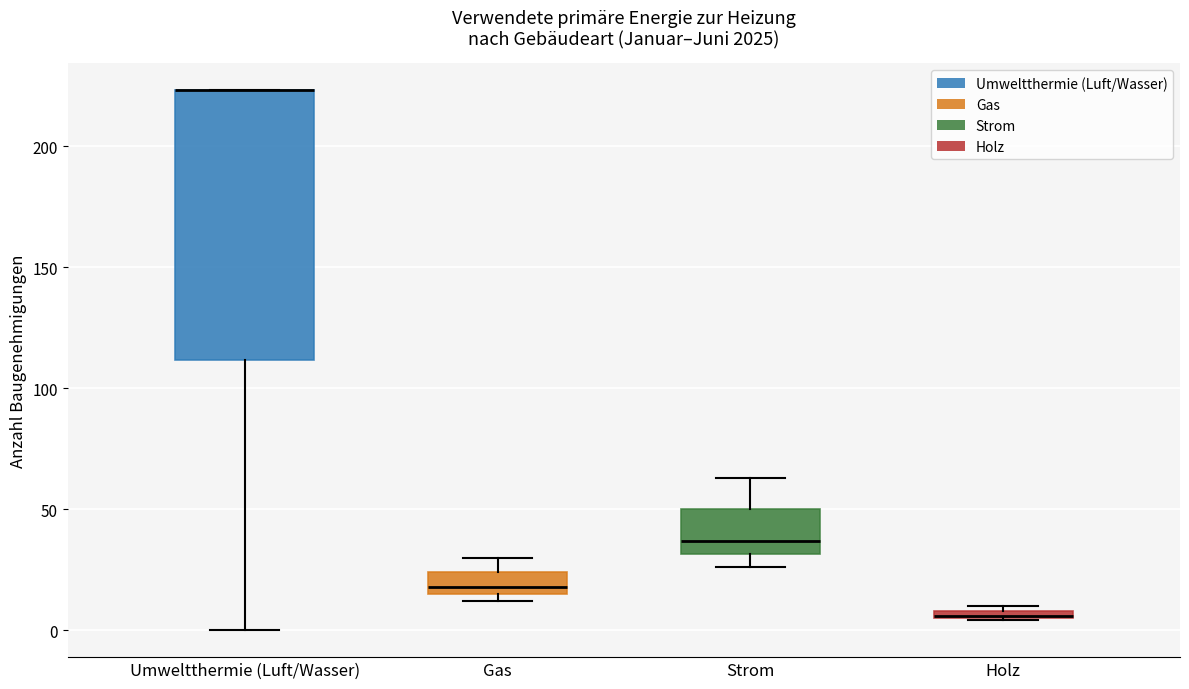

Comparing the boxes themselves (not the whiskers), which one is the tallest?

Umweltthermie (Luft/Wasser)